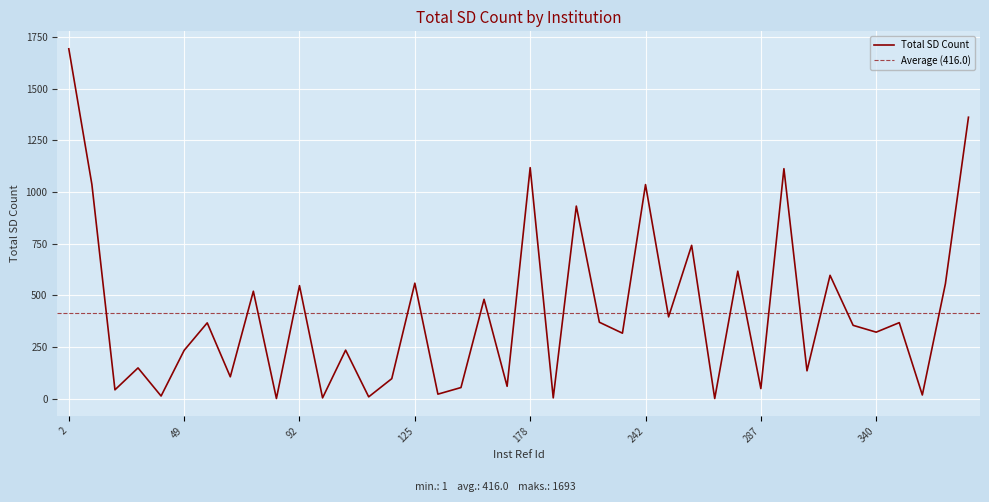

Is it true that the value at 154 is 31?

False